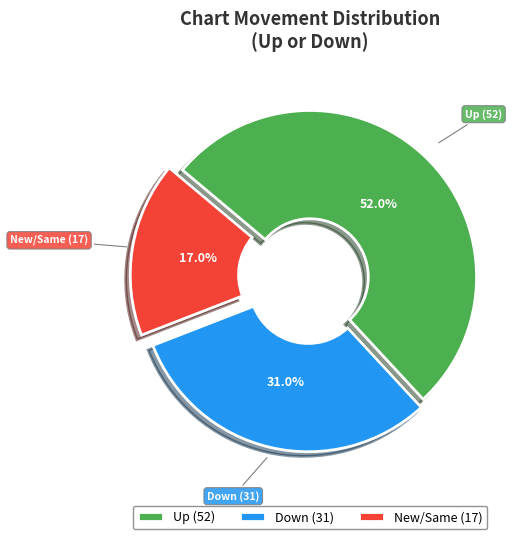

Count the number of slices in the pie.

3